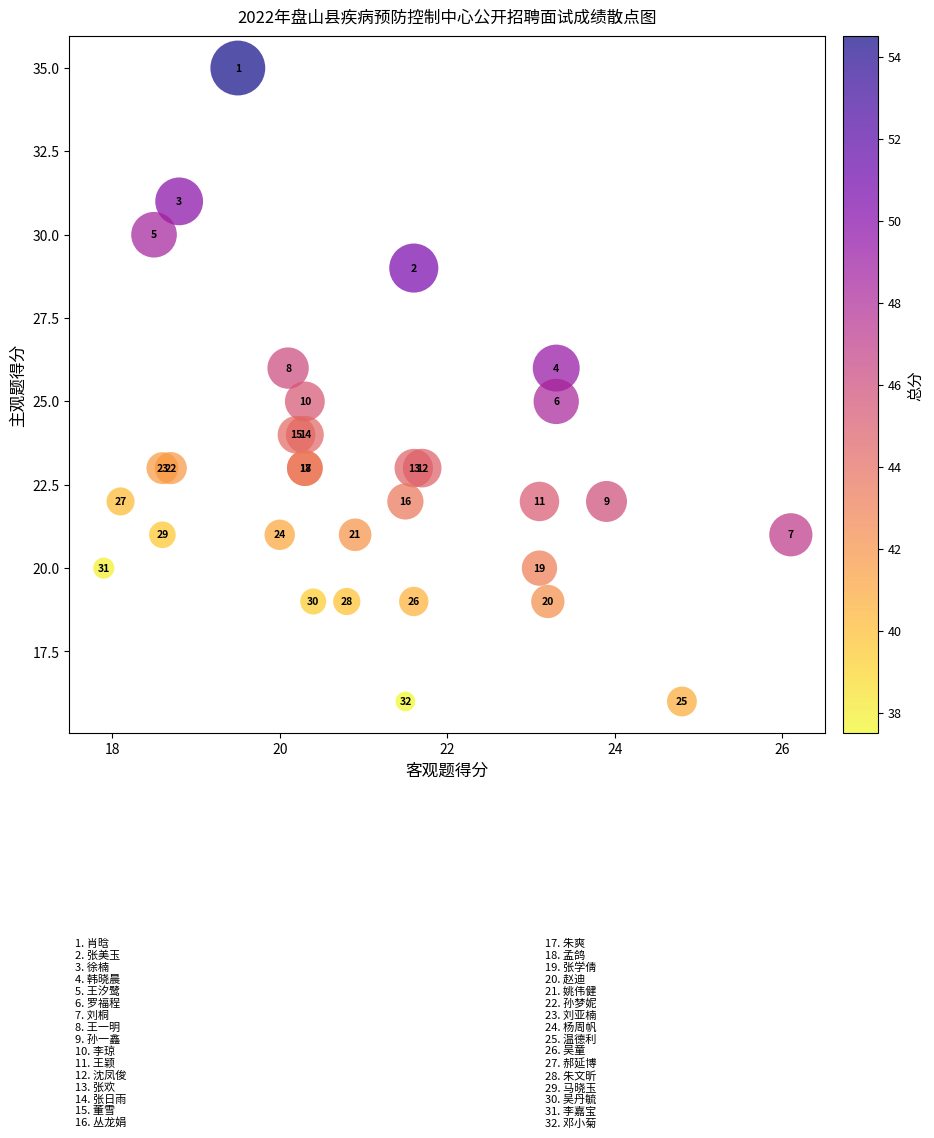

What Y value in the scatter plot is closest to 25?

25